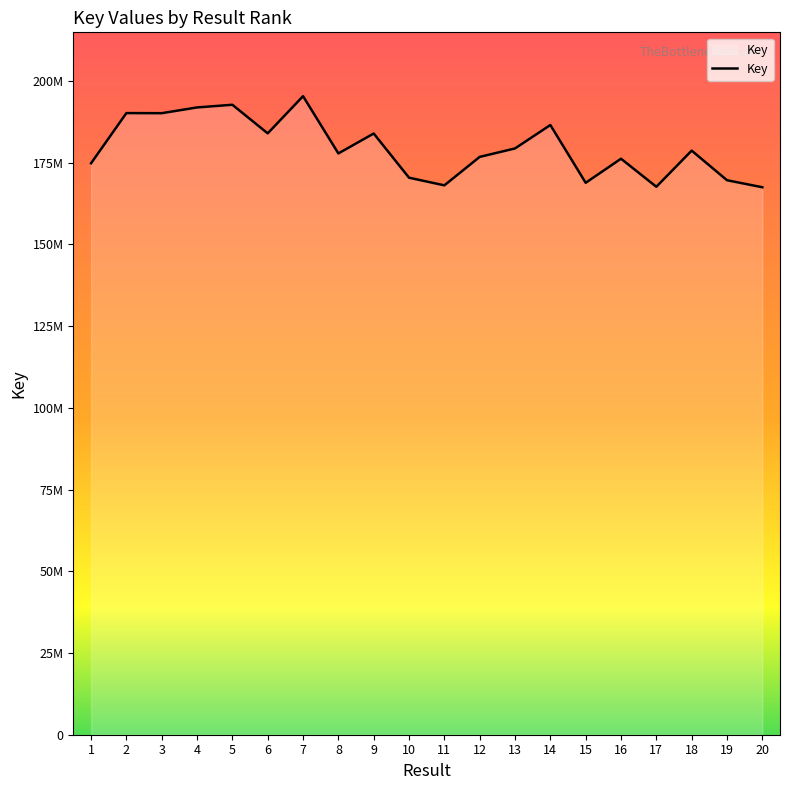

Approximately how many times larger is the value at 1 compared to 5?

0.9